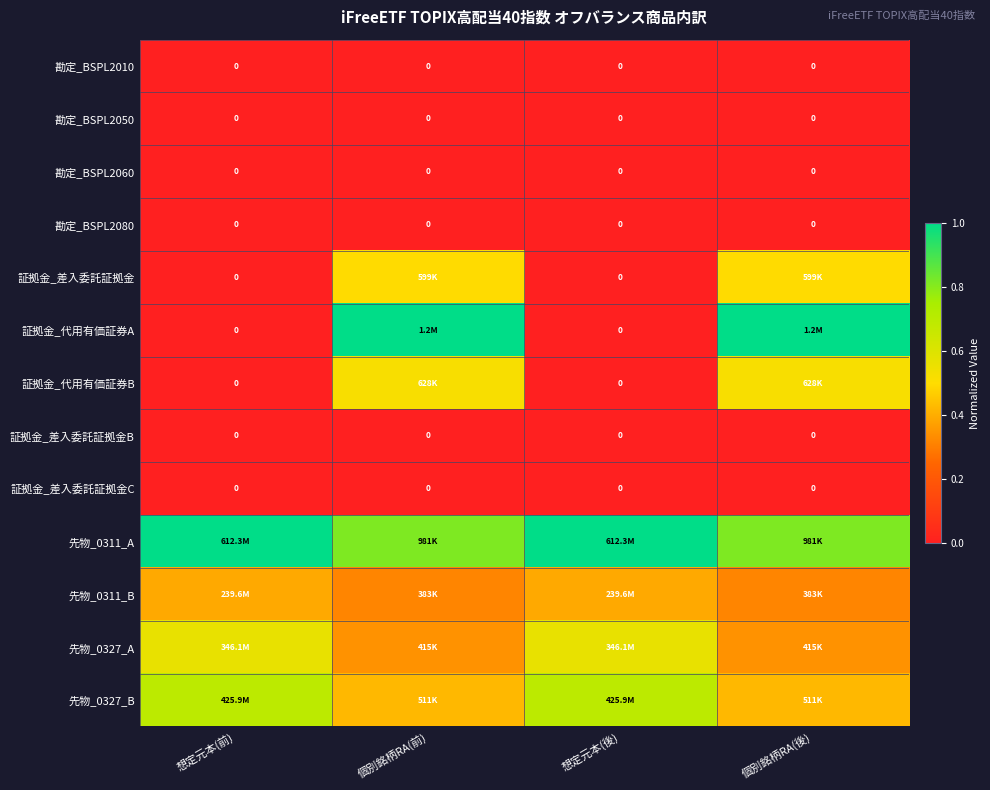

Which has a higher value, 個別銘柄RA(後) or 個別銘柄RA(前)?

個別銘柄RA(後)